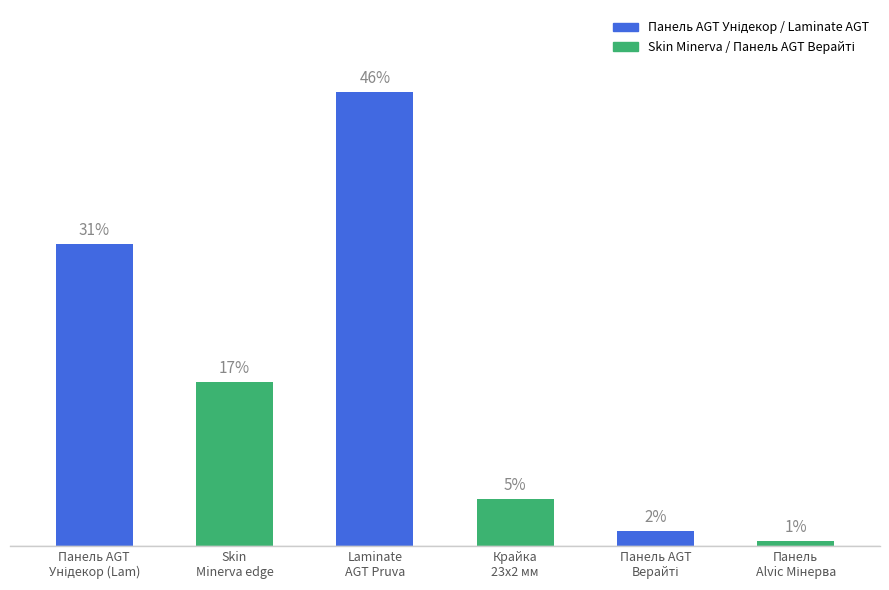

Does the chart contain any negative values?

No